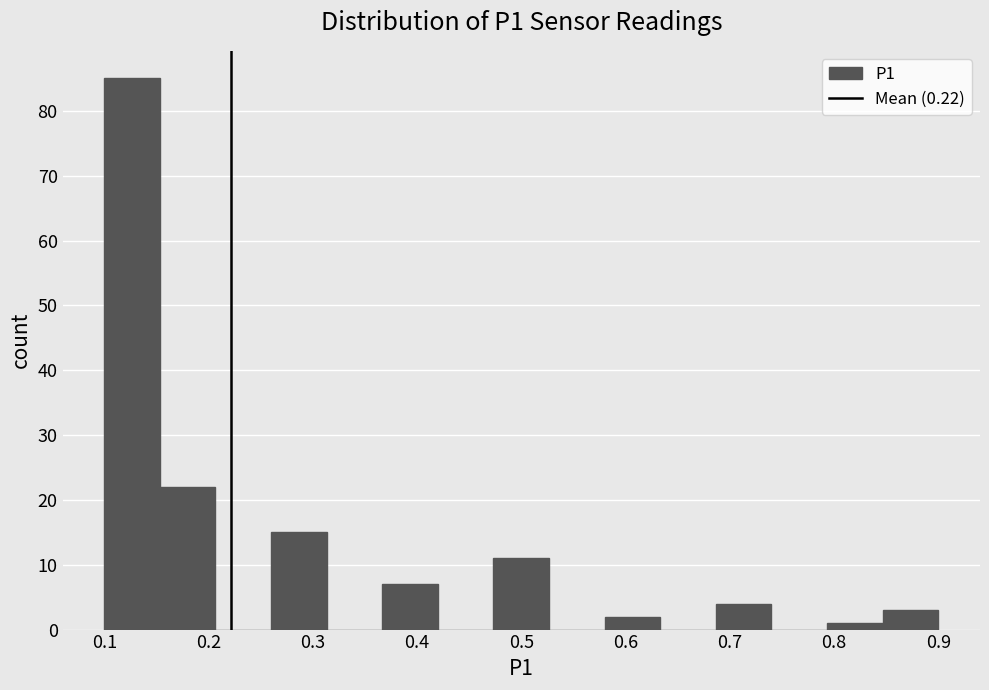

How tall is the bar that spans 0.37 to 0.42 on the x-axis? Neither the bar edges nor the heights are printed on the chart, so give them approximately, as read against the axes.

7